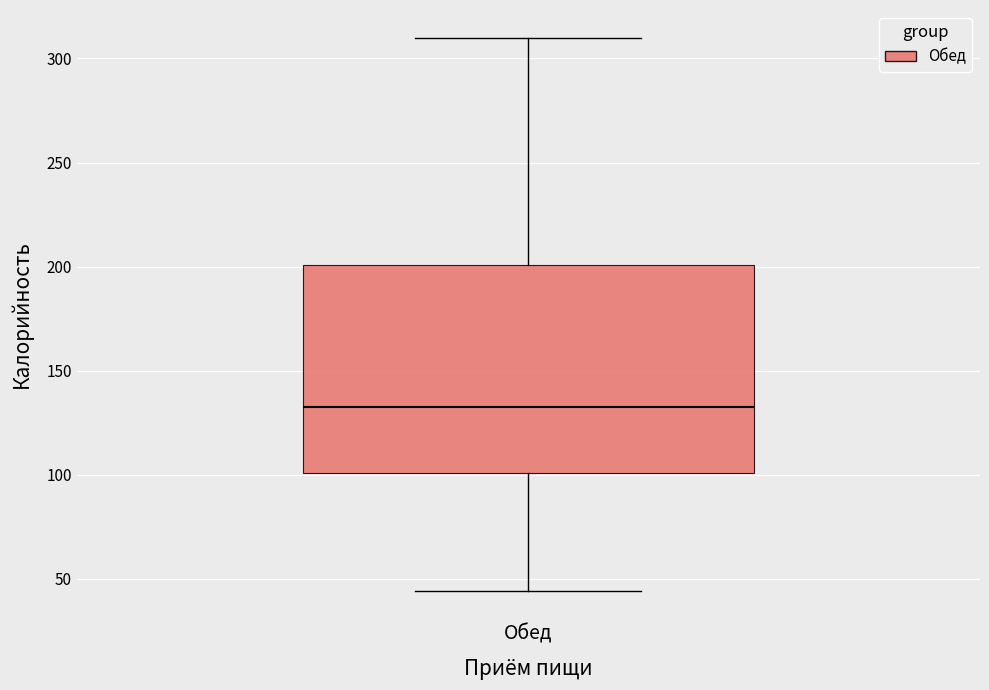

Where does the upper whisker of the box for Обед end on the y-axis? The values are not printed on the chart, so give them approximately, as read against the axis.

310